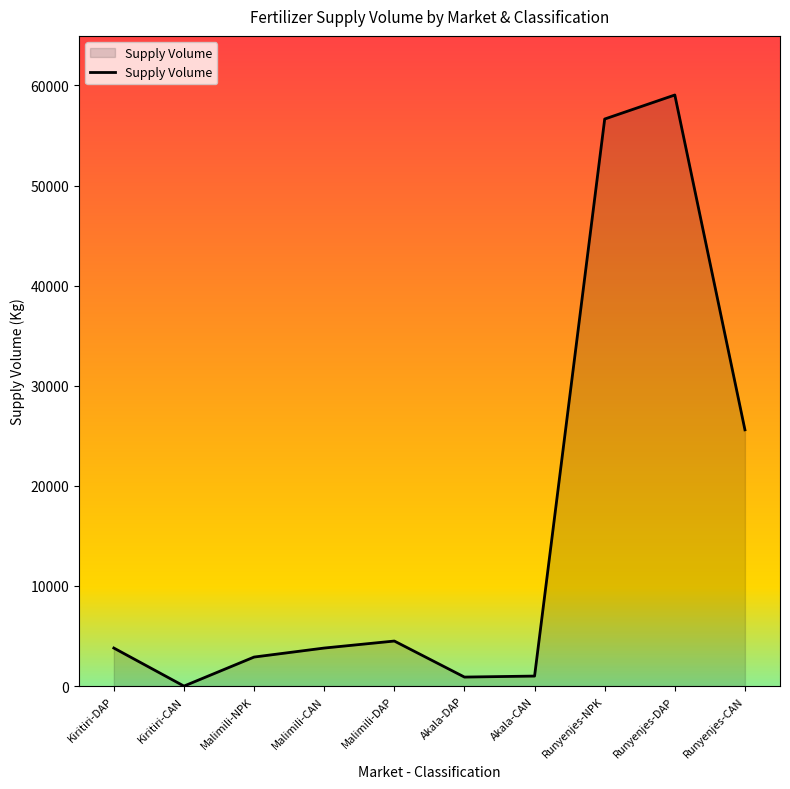

How many lines are shown in the chart?

1